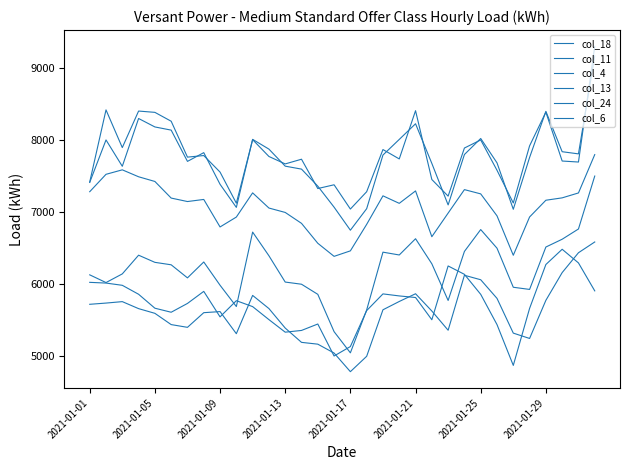

Is this an area chart (filled region under the line)?

No